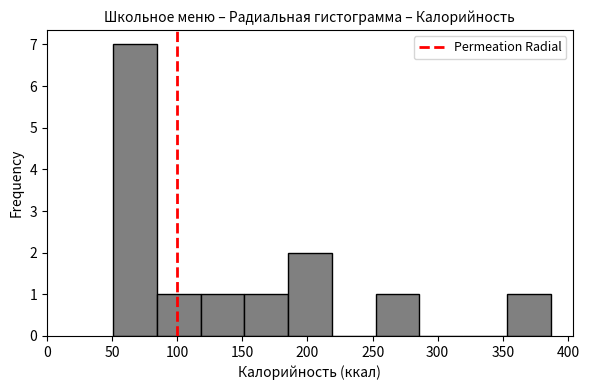

Reading left to right, transcribe this chart: for each bar, give the range it covers on the x-axis and its height. Neither the bar edges nor the heights are printed on the chart, so give them approximately, as read against the axes.

50 to 85: 7
85 to 120: 1
120 to 150: 1
150 to 185: 1
185 to 220: 2
220 to 250: 0
250 to 285: 1
285 to 320: 0
320 to 355: 0
355 to 385: 1